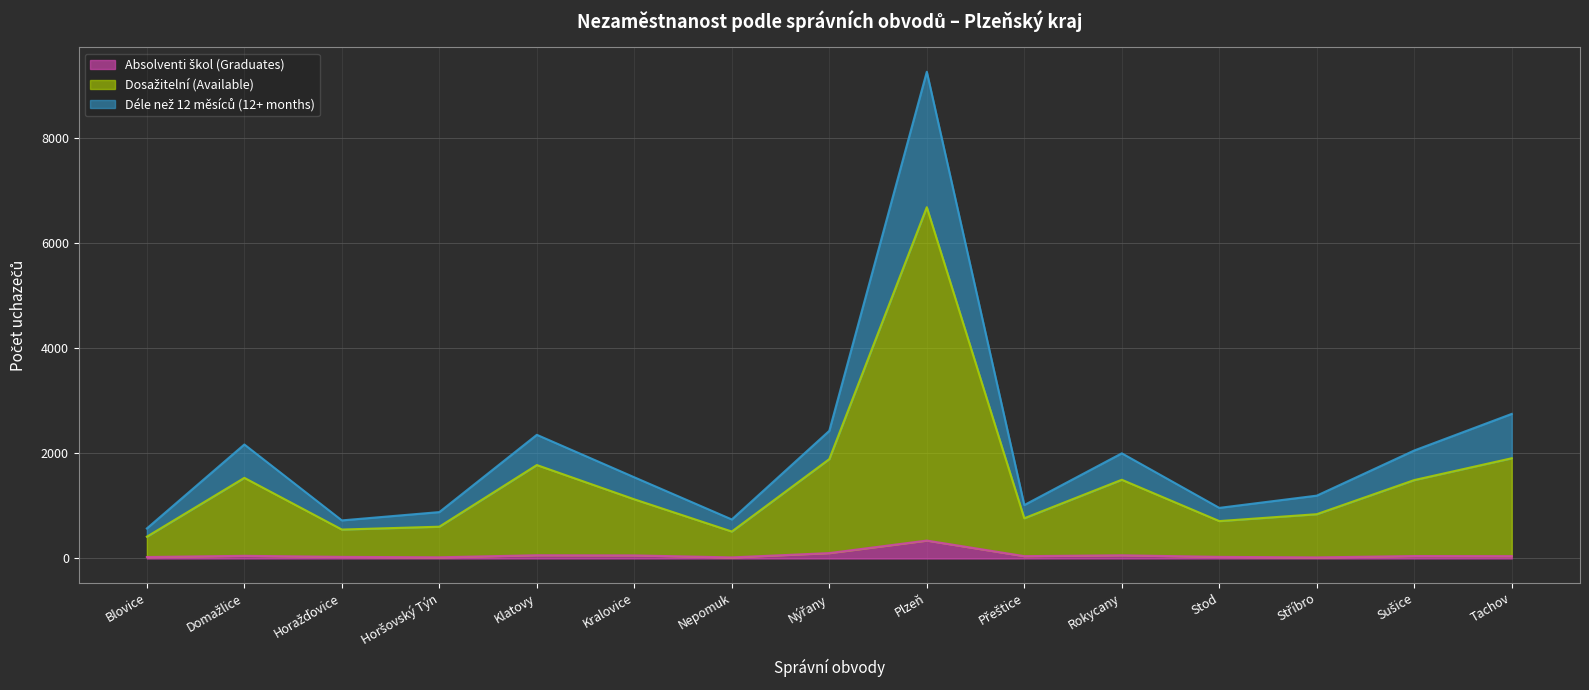

True or false: Déle než 12 měsíců (12+ months) and Dosažitelní (Available) intersect in this chart.

False